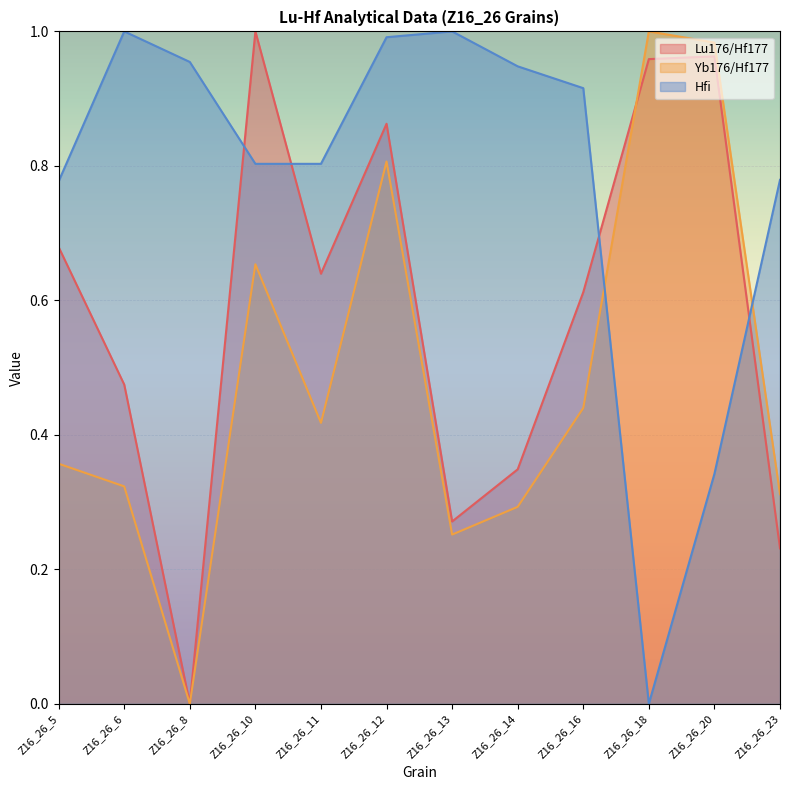

Is the value of Lu176/Hf177 at Z16_26_20 greater than the value of Hfi at Z16_26_23?

Yes